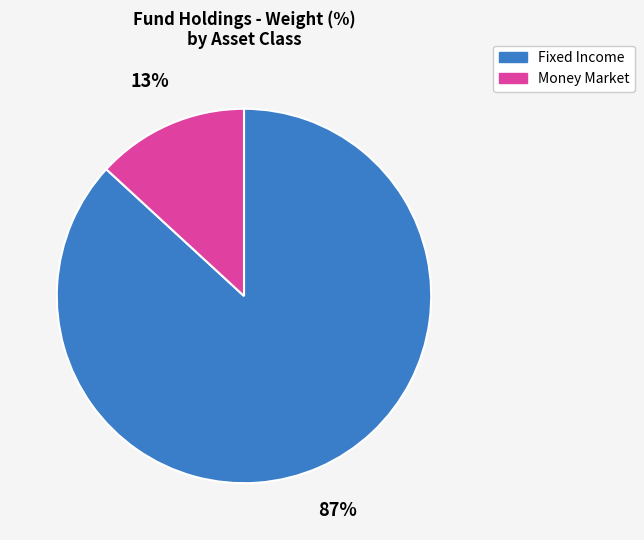

True or false: Money Market accounts for 19% of the total.

False